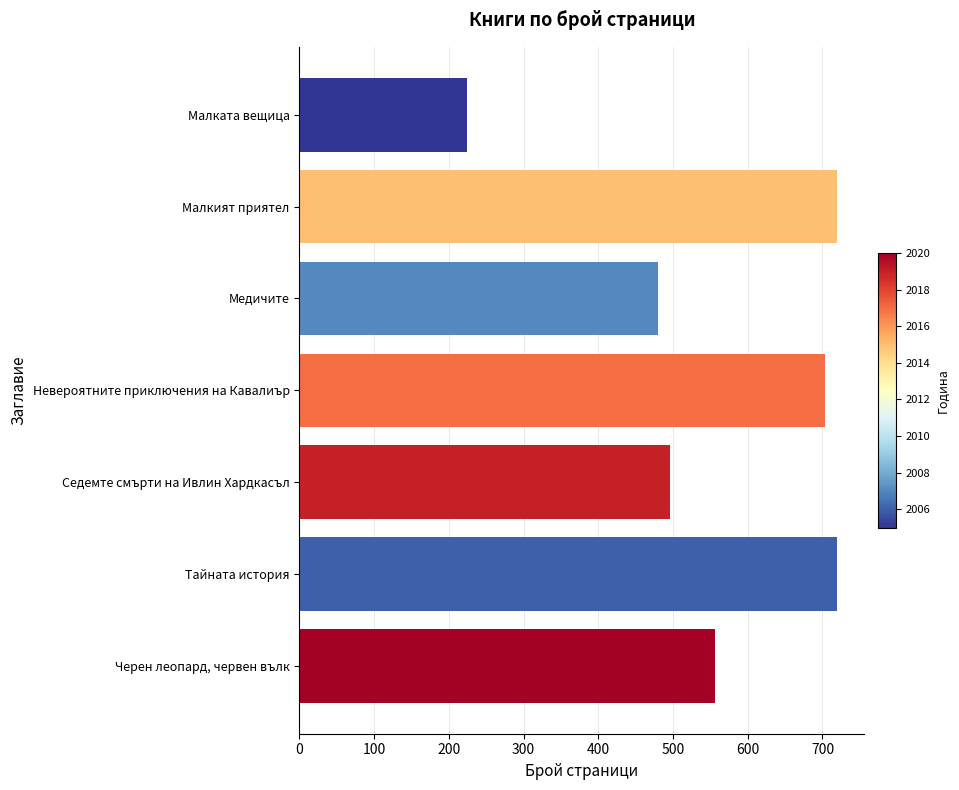

What is the greatest value displayed?

720